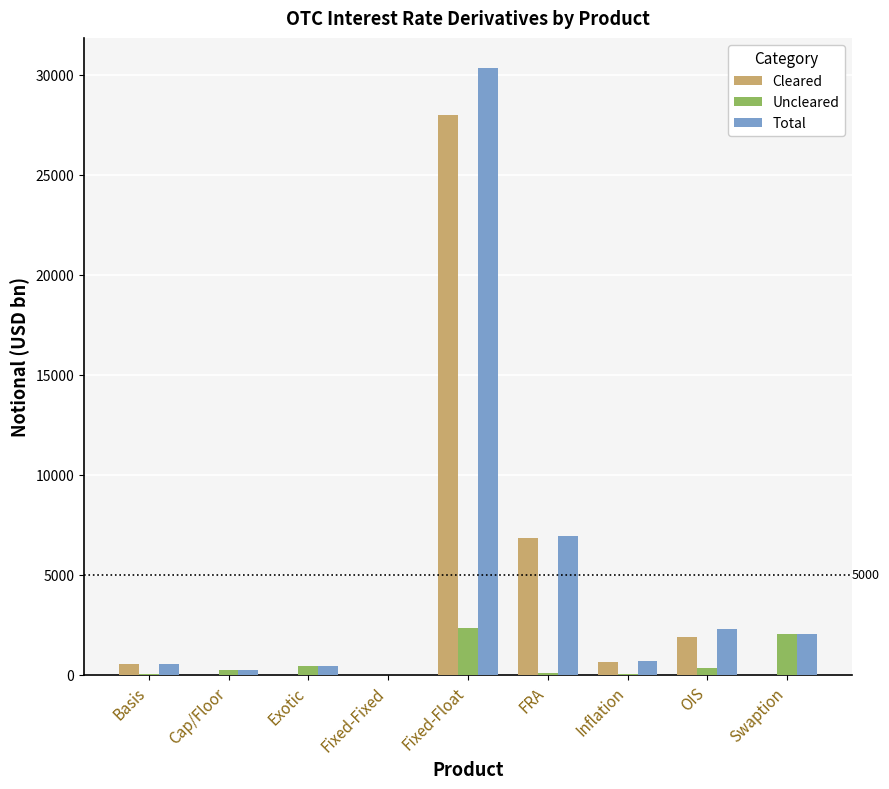

What is the difference between the Cleared values at Exotic and Basis?

535